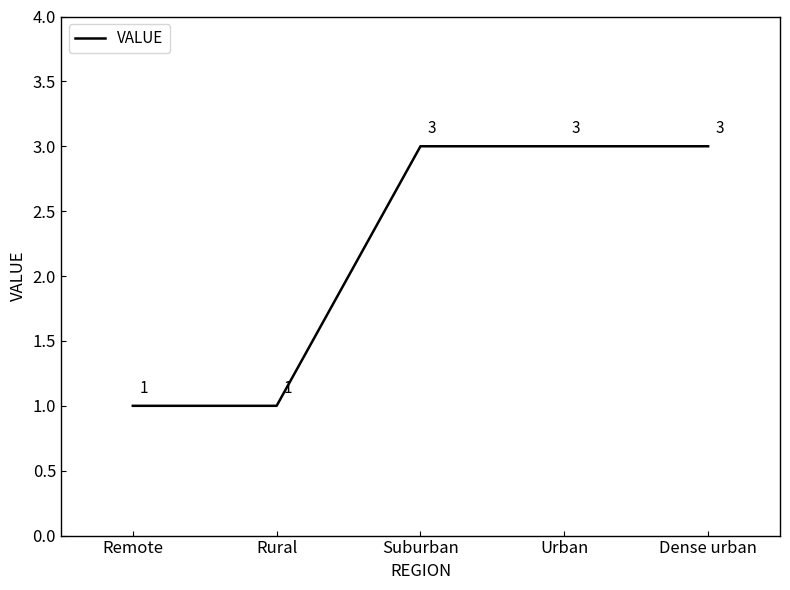

What is the greatest value displayed?

3